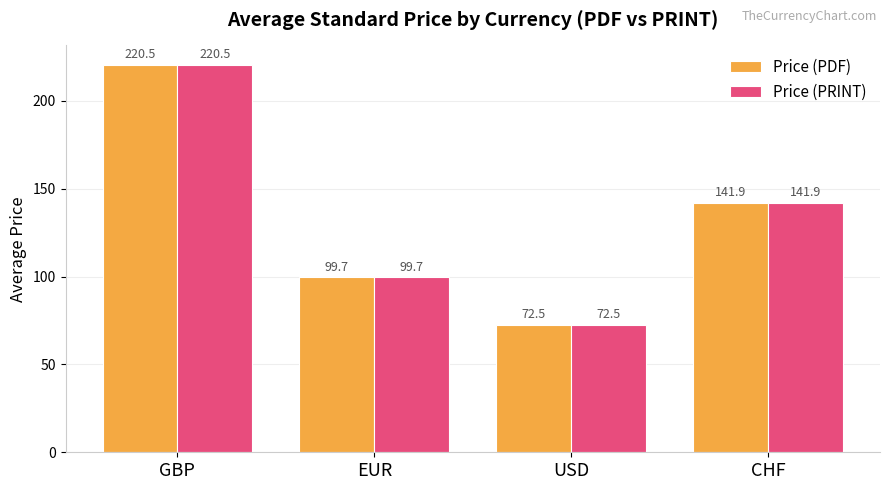

The value of Price (PRINT) at EUR is 99.7. True or false?

True